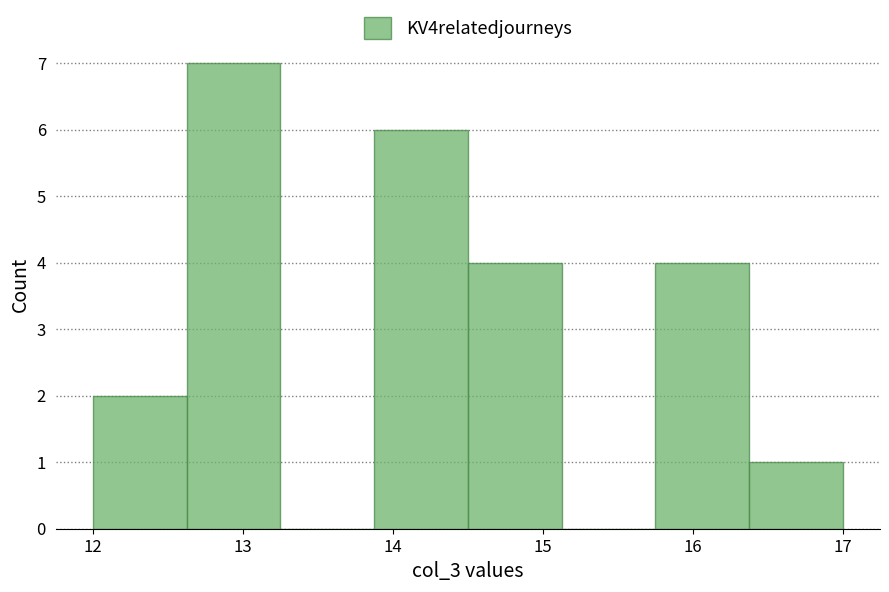

Over which range of the x-axis is the bar tallest?

12.6 to 13.3